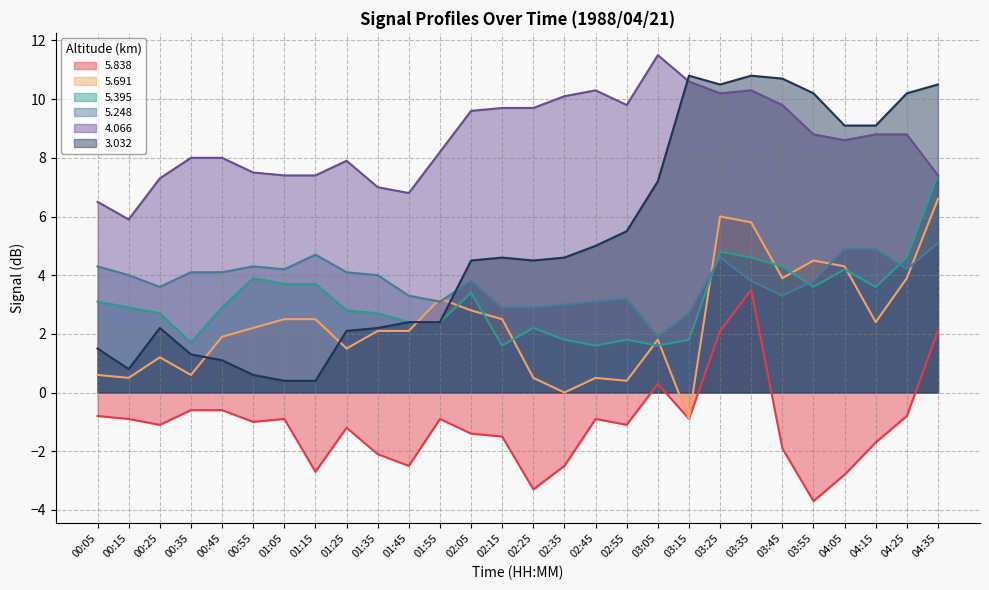

Which series has the largest range (max minus min)?

3.032